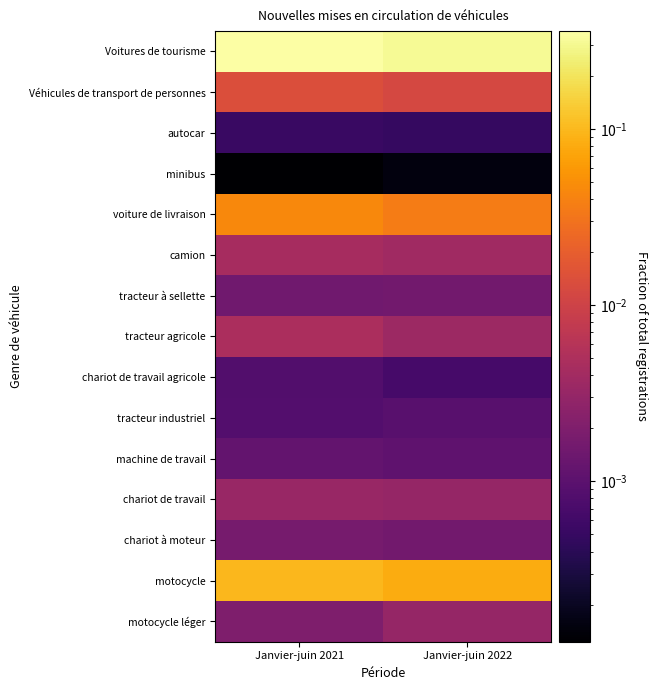

How many distinct data groups are displayed?

15